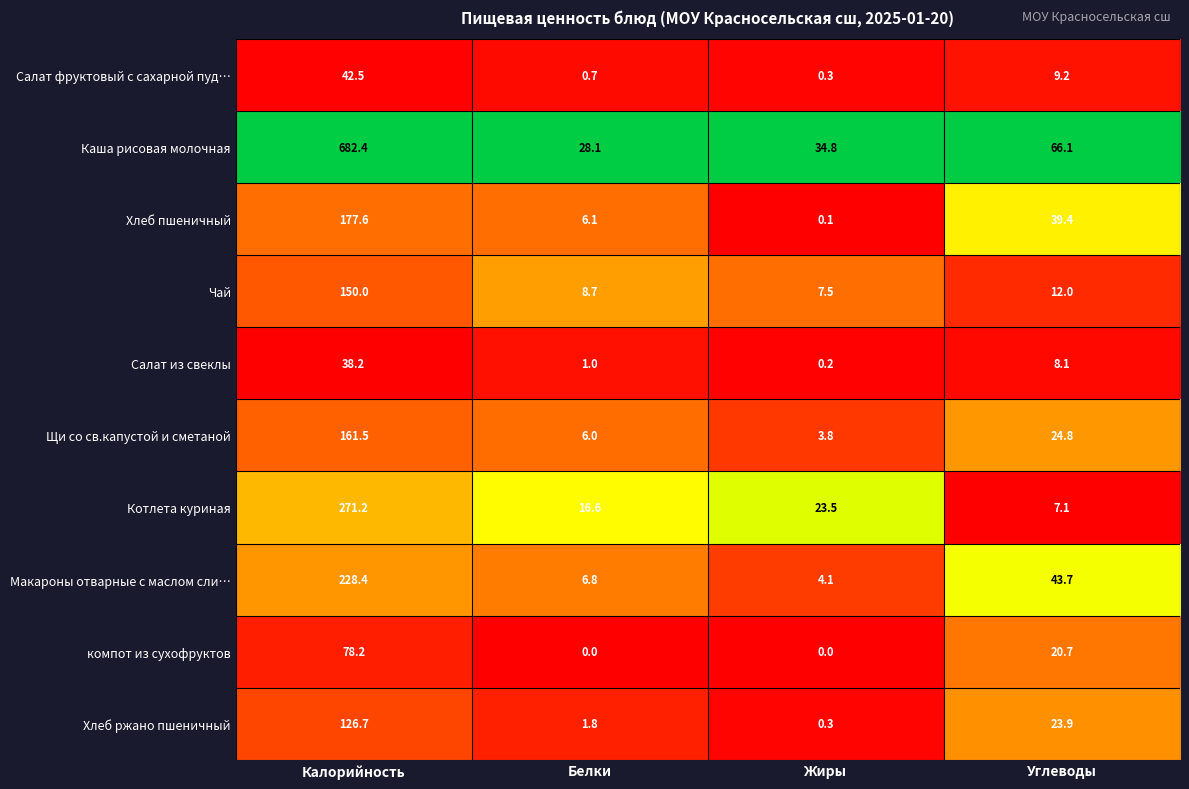

At how many categories does at least one series exceed 21?

4